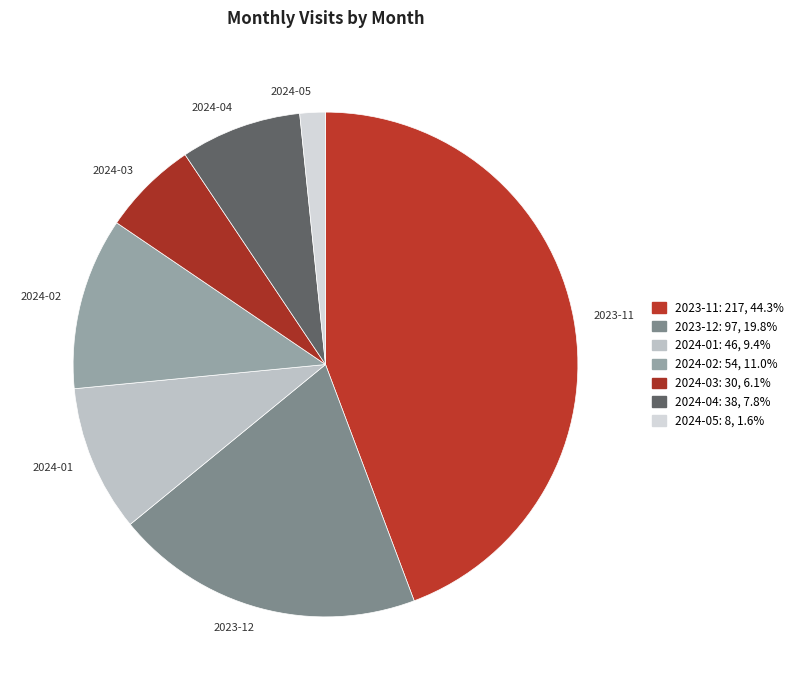

Do 2023-11 and 2024-05 together represent more than half of the pie?

No